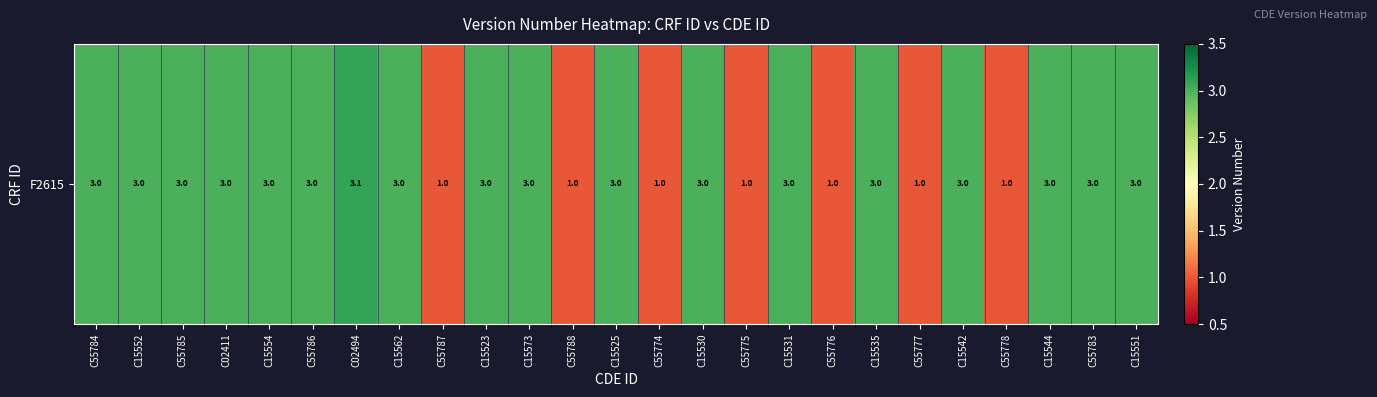

The value at C15552 is 3.0. True or false?

True